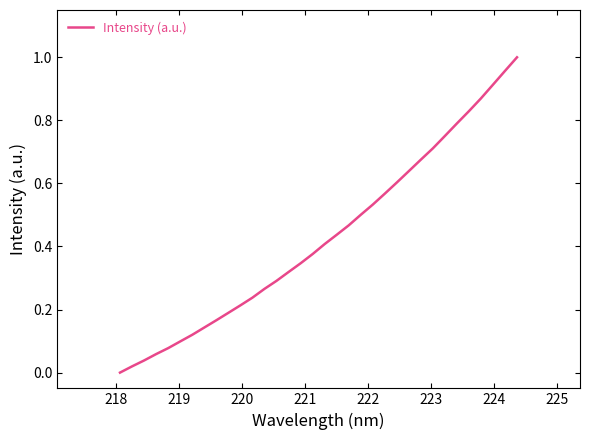

How many lines are shown in the chart?

1